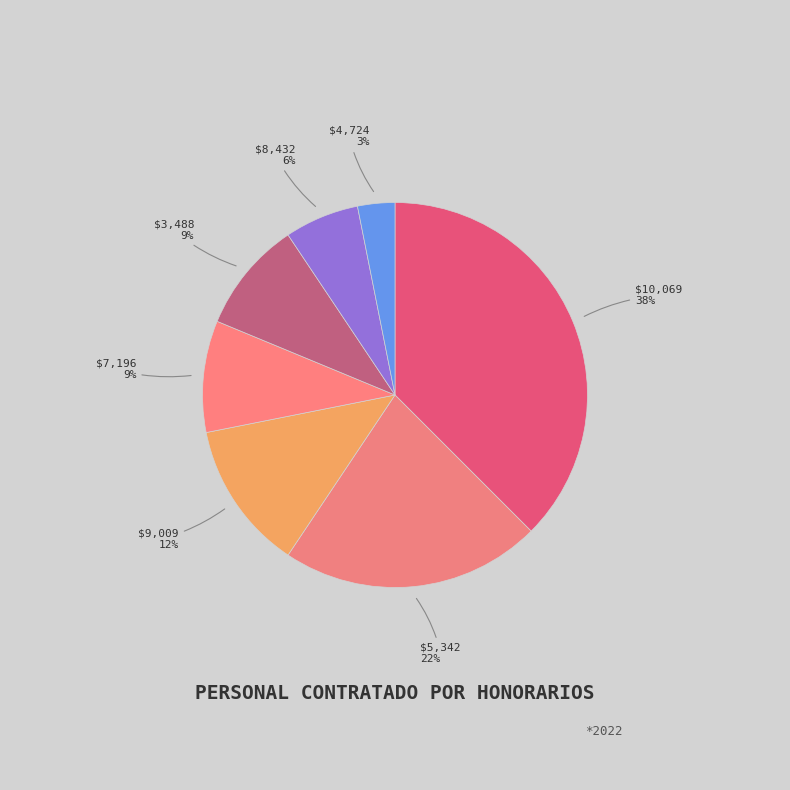

Count the number of slices in the pie.

7